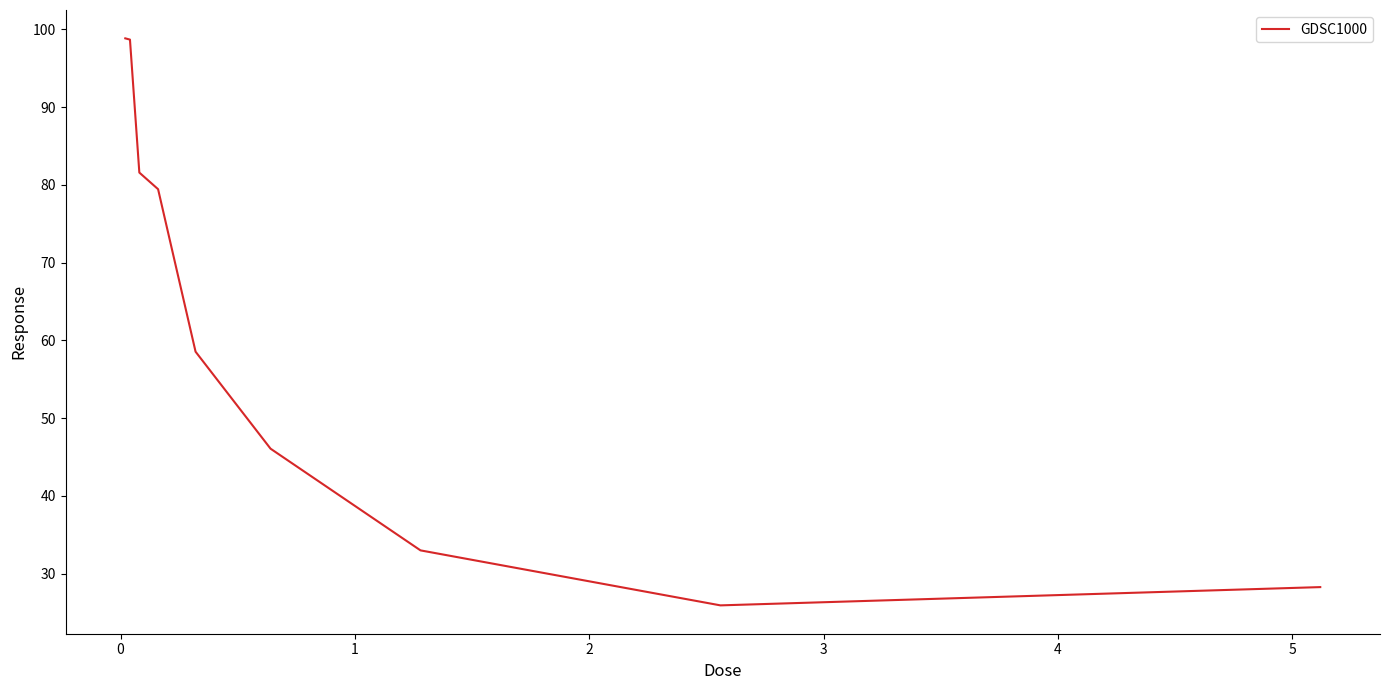

What is the sum of all values?

550.3